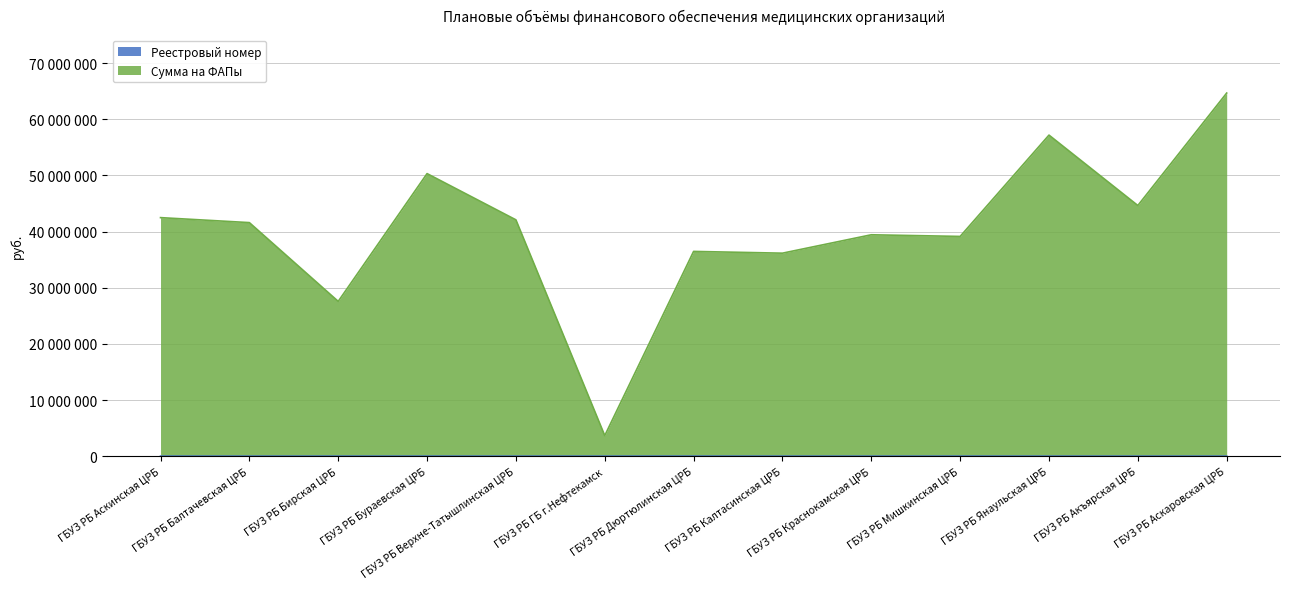

What is the label of the 1st point from the left?

ГБУЗ РБ Аскинская ЦРБ